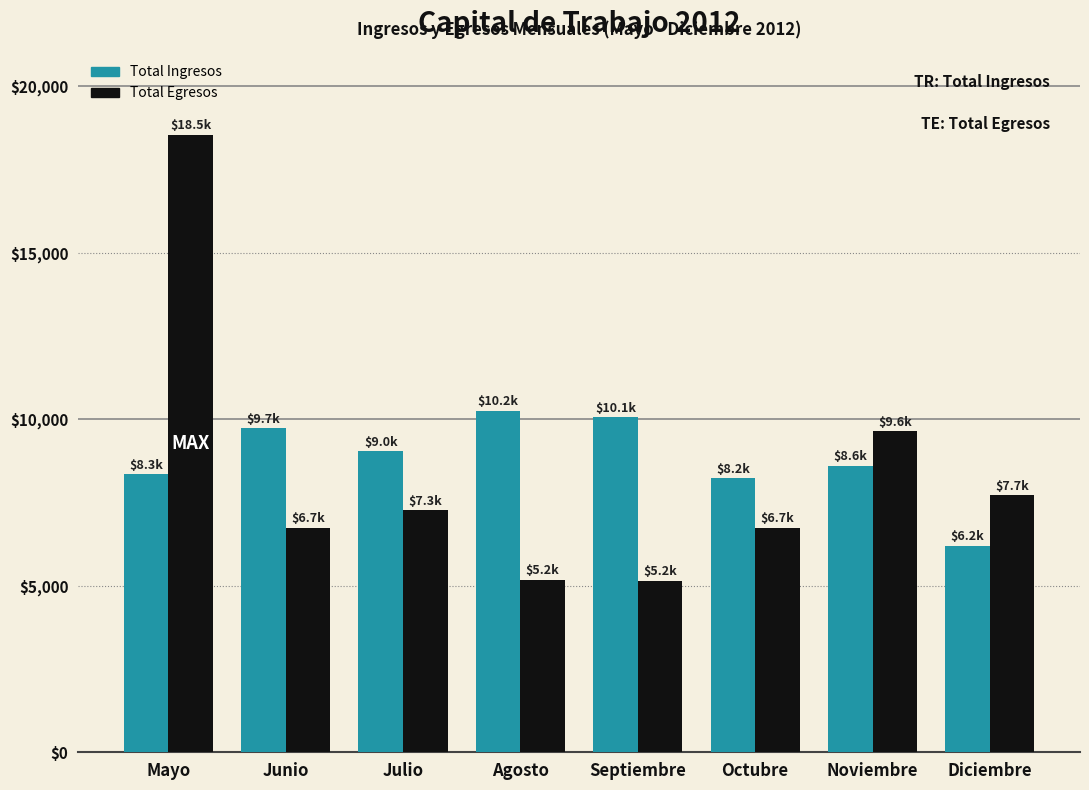

What is the average value of the Total Ingresos series?

8806.9